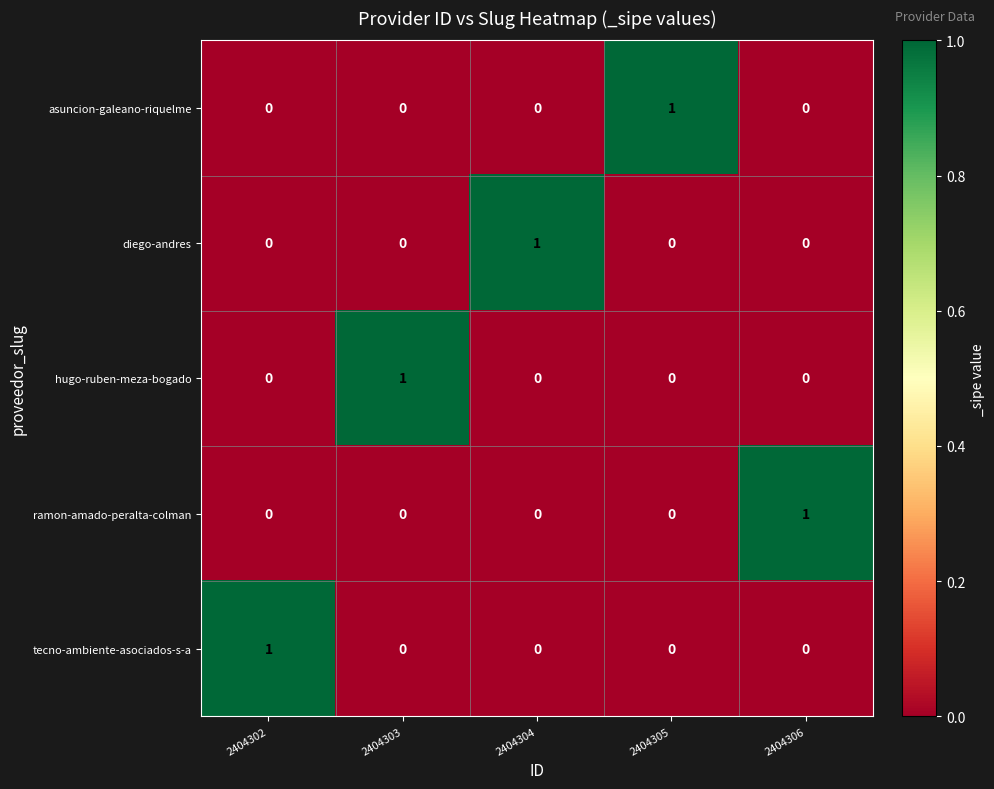

The diego-andres series shows 0 at 2404305. True or false?

True